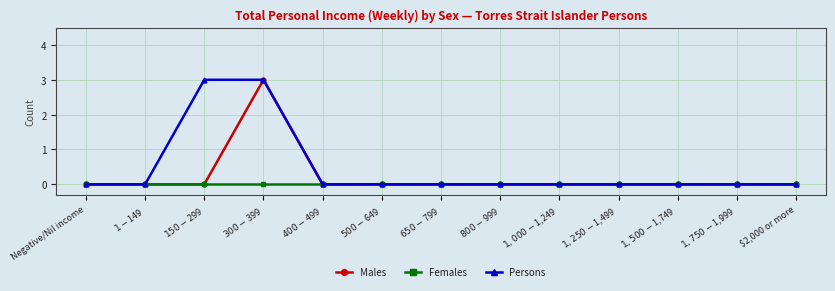

What are all the series names shown in the legend?

Males, Females, Persons